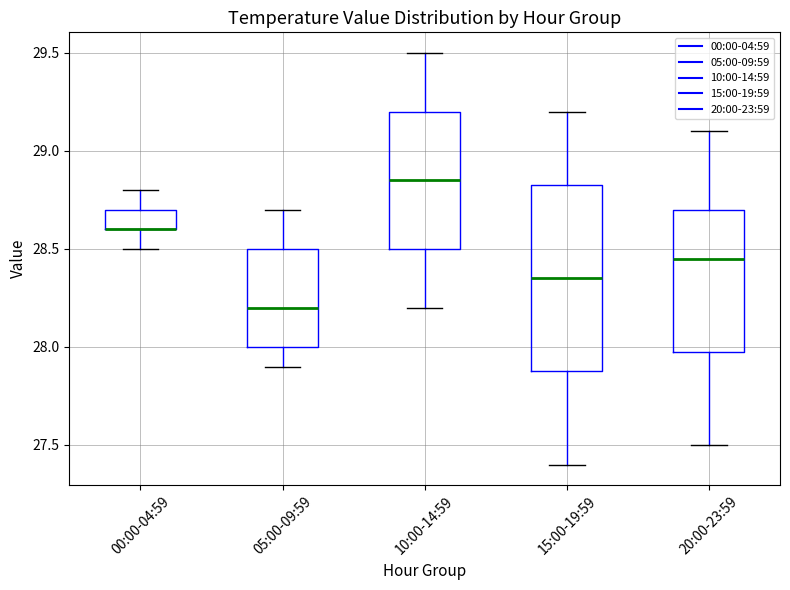

Where does the median line of the box for 05:00-09:59 sit on the y-axis? The values are not printed on the chart, so give them approximately, as read against the axis.

28.20